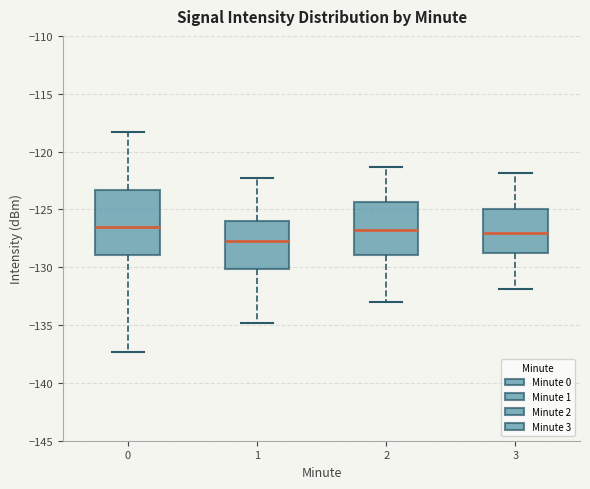

Where does the lower whisker of the box at x = 1 end on the y-axis? The values are not printed on the chart, so give them approximately, as read against the axis.

-135.0